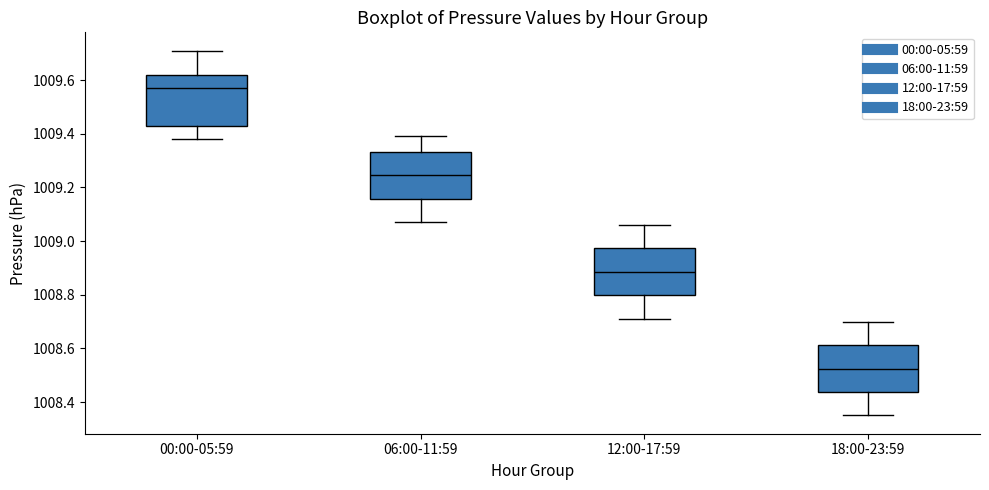

Where is the lower edge of the box for 18:00-23:59 on the y-axis? The values are not printed on the chart, so give them approximately, as read against the axis.

1008.44